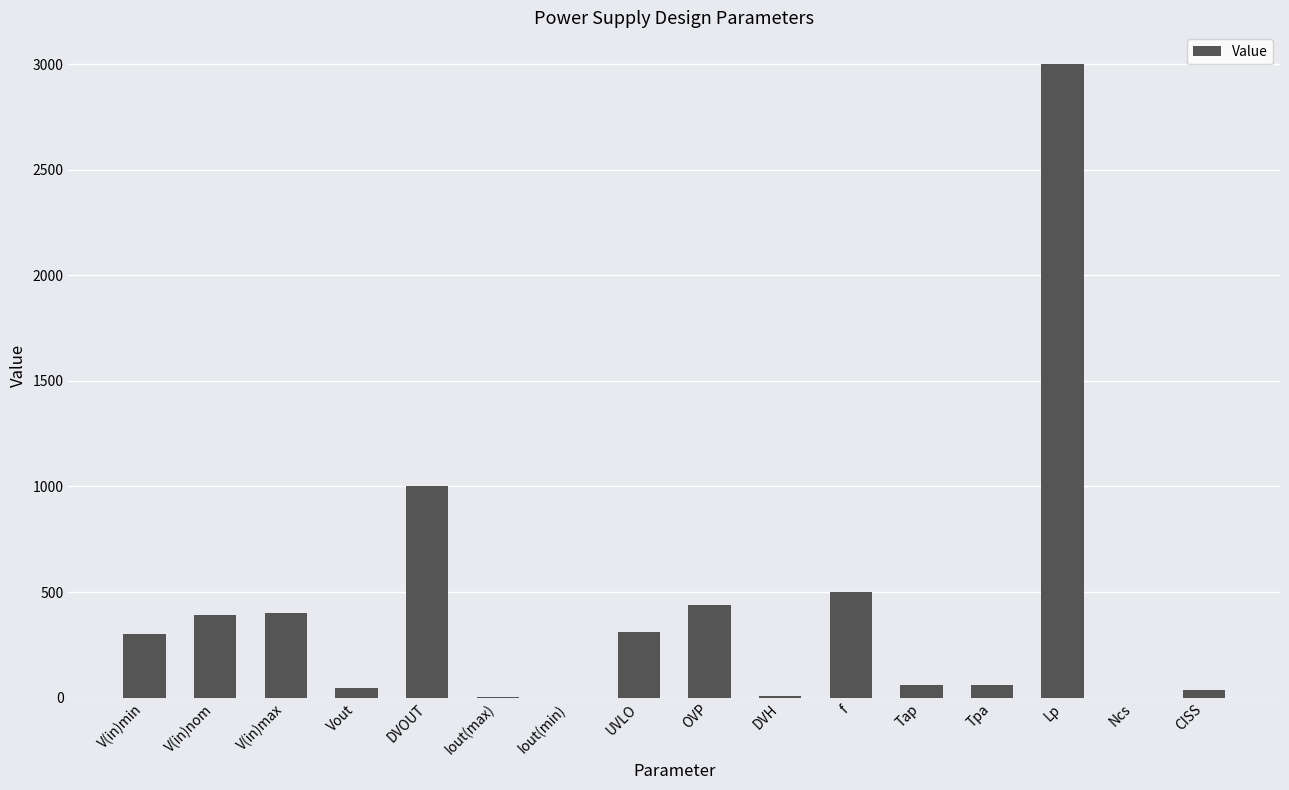

Count the number of data series in this chart.

1